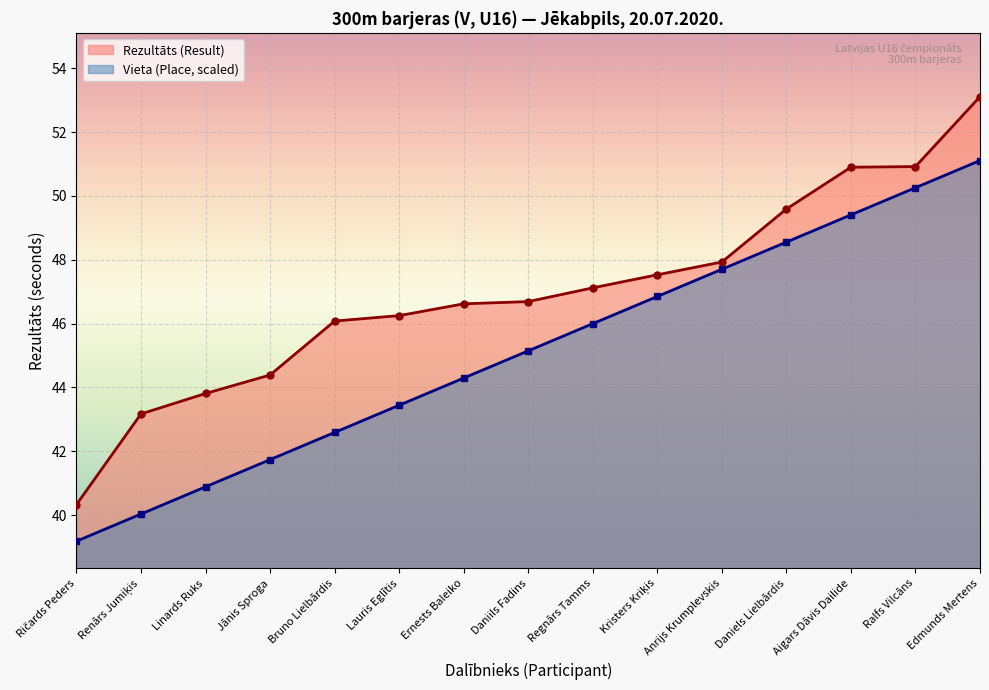

Which has a higher value, Ernests Baleiko or Regnārs Tamms?

Regnārs Tamms